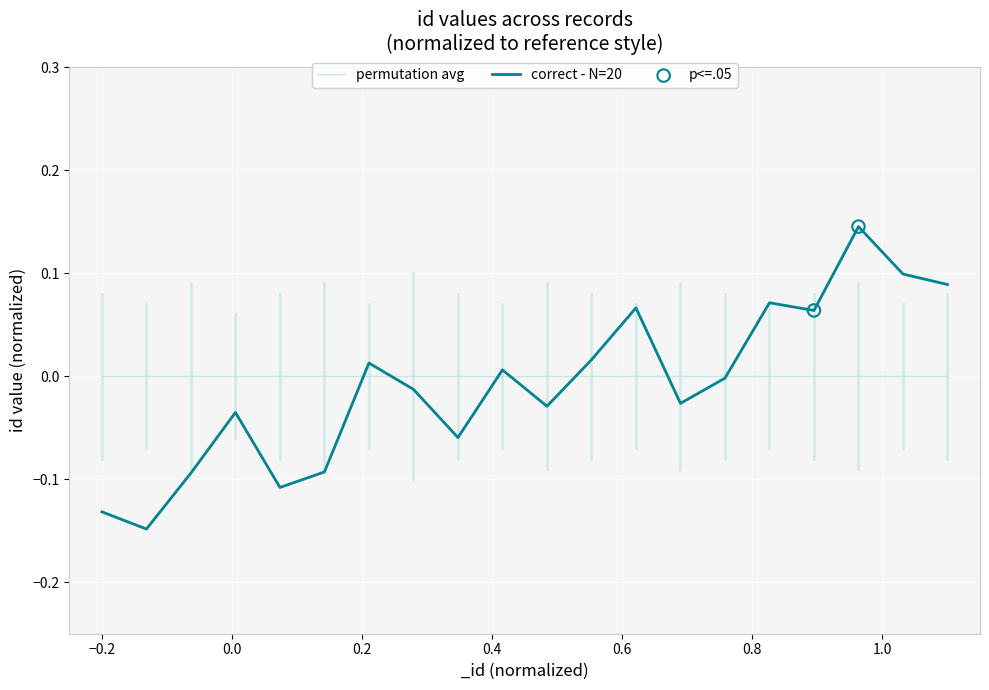

Which series has the widest spread of values?

correct - N=20